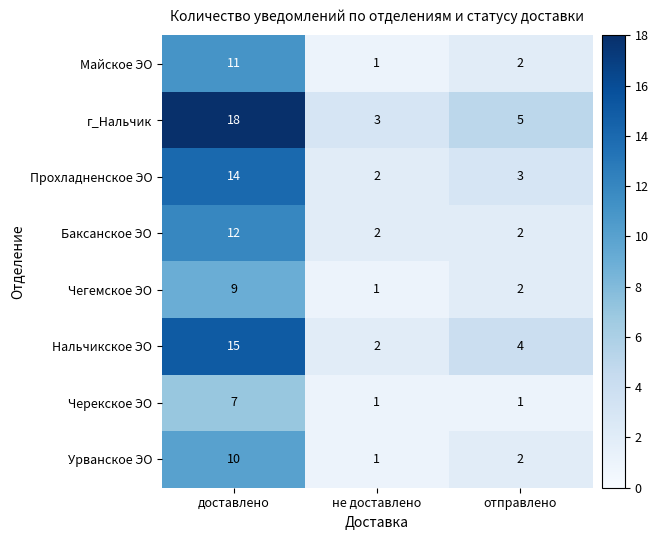

Rank the series by their maximum value, from lowest to highest.

Черекское ЭО, Чегемское ЭО, Урванское ЭО, Майское ЭО, Баксанское ЭО, Прохладненское ЭО, Нальчикское ЭО, г_Нальчик